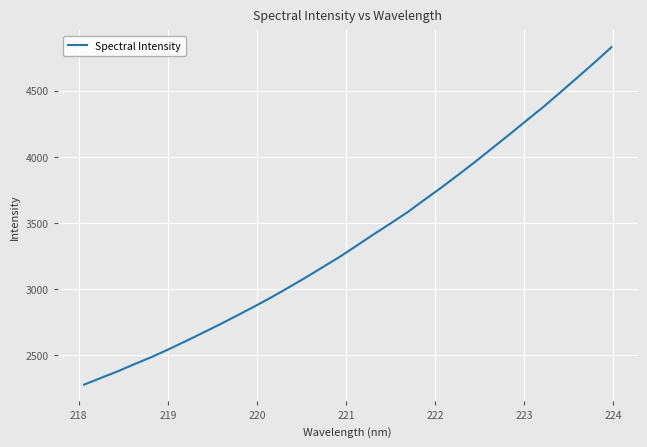

What is the difference between the maximum and minimum values?

2549.2